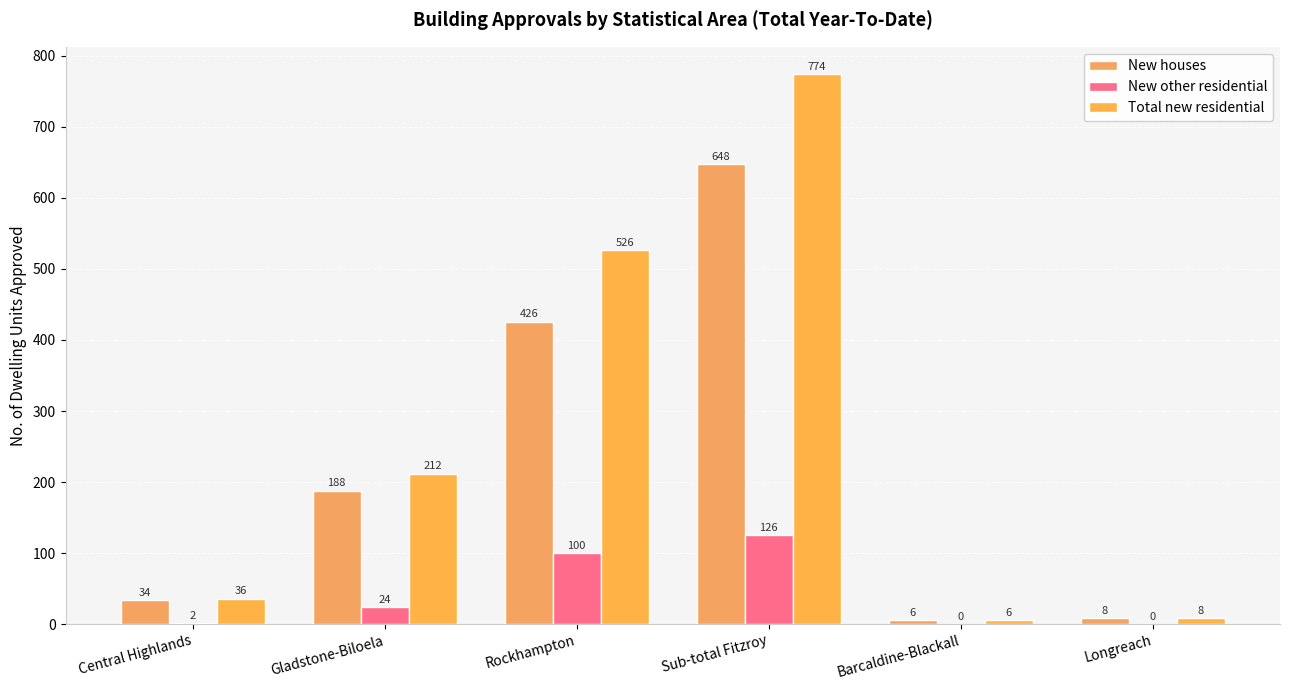

How many data points does each series have?

6